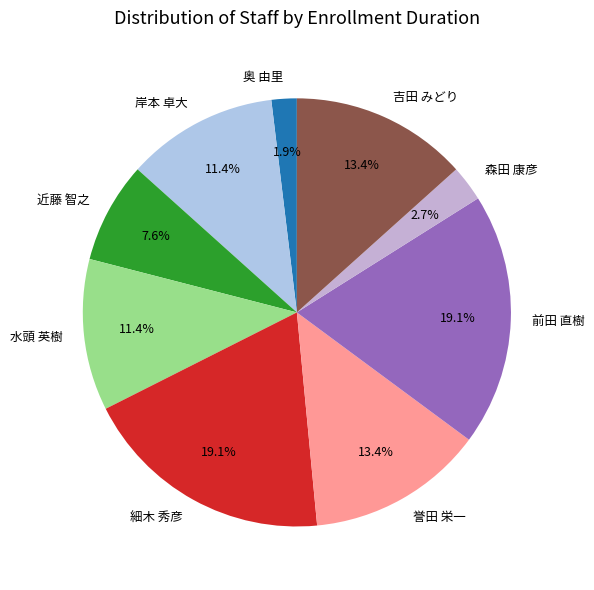

What percentage is NOT represented by 森田 康彦?

97.3%